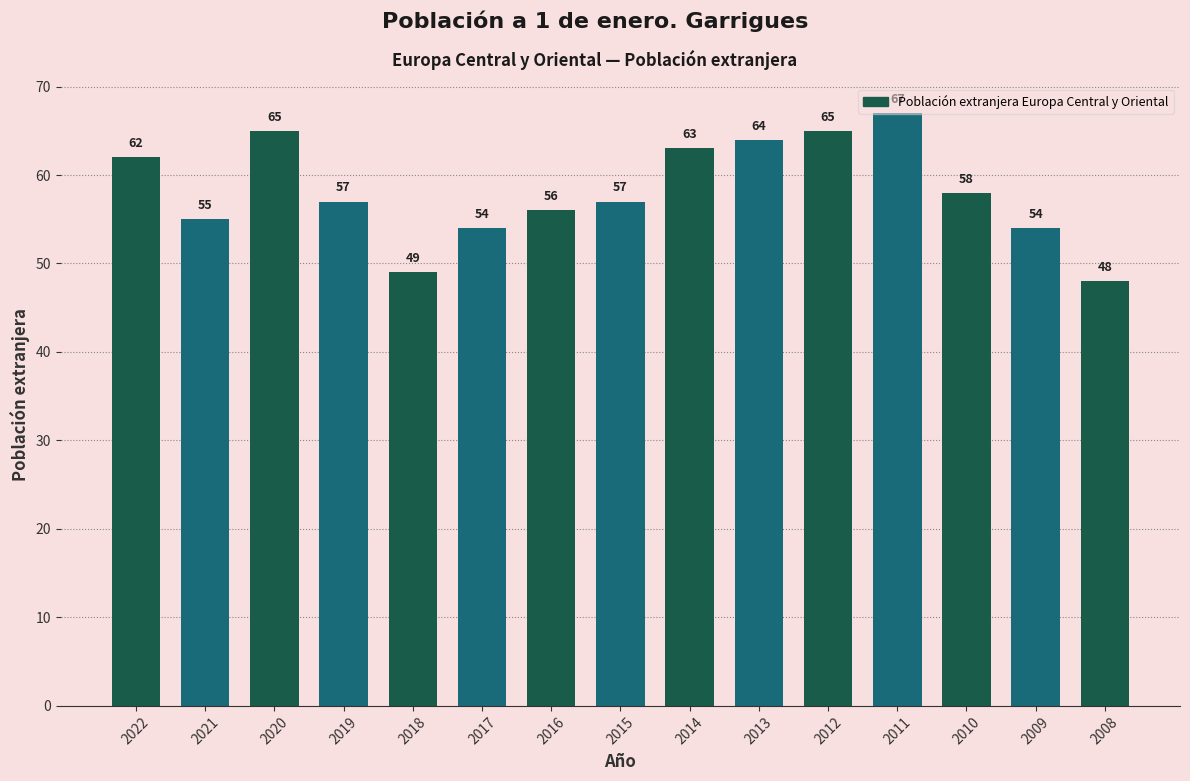

Between 2020 and 2021, which is larger?

2020